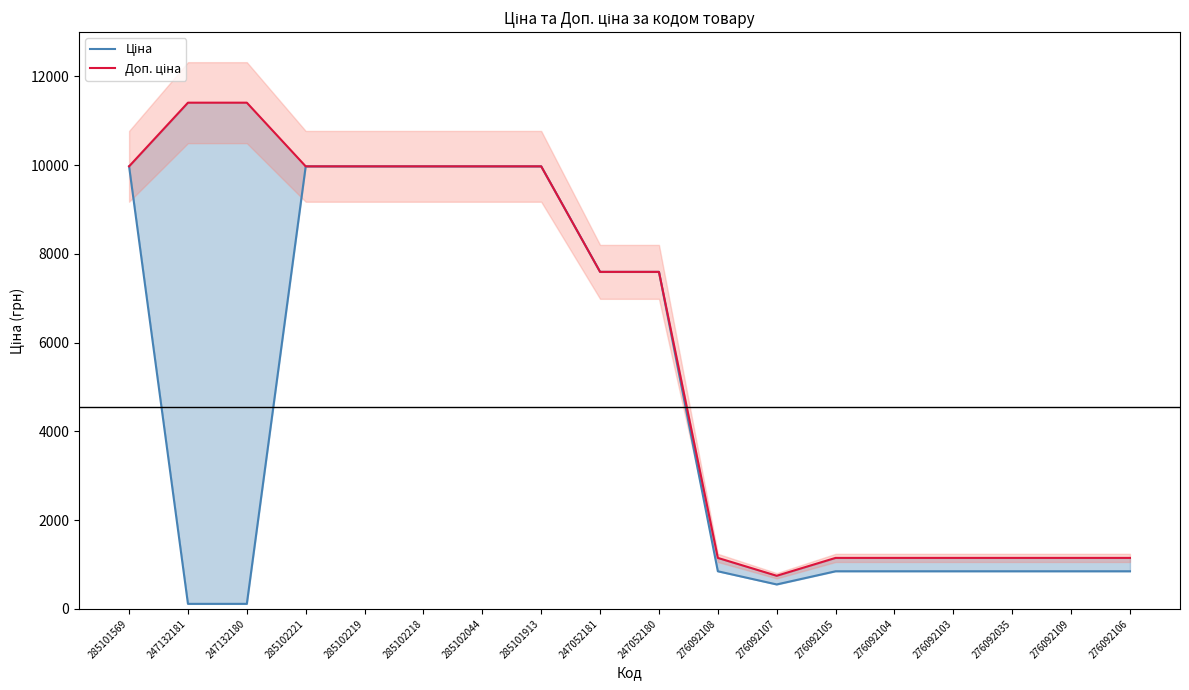

What is the minimum value shown in the chart?

114.1